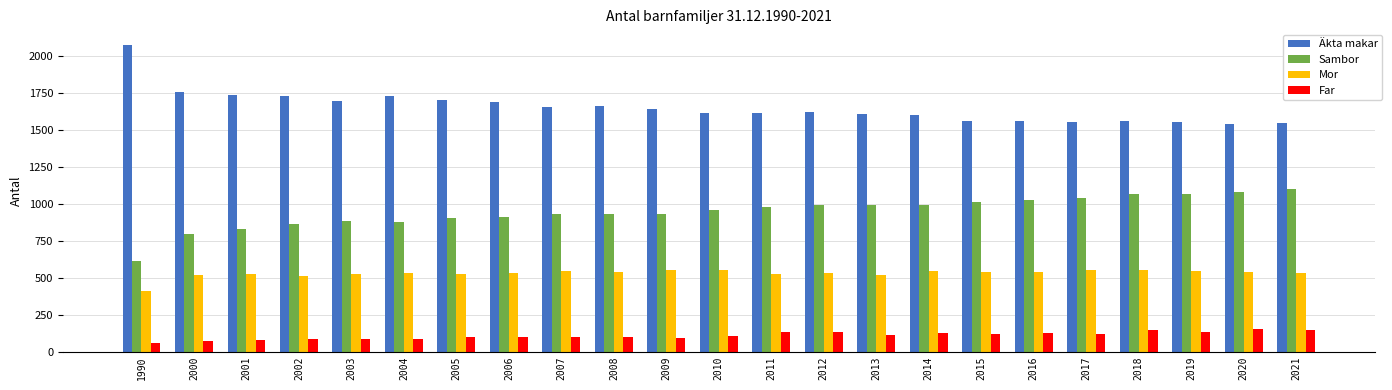

List the series in order of their overall mean, lowest first.

Far, Mor, Sambor, Äkta makar